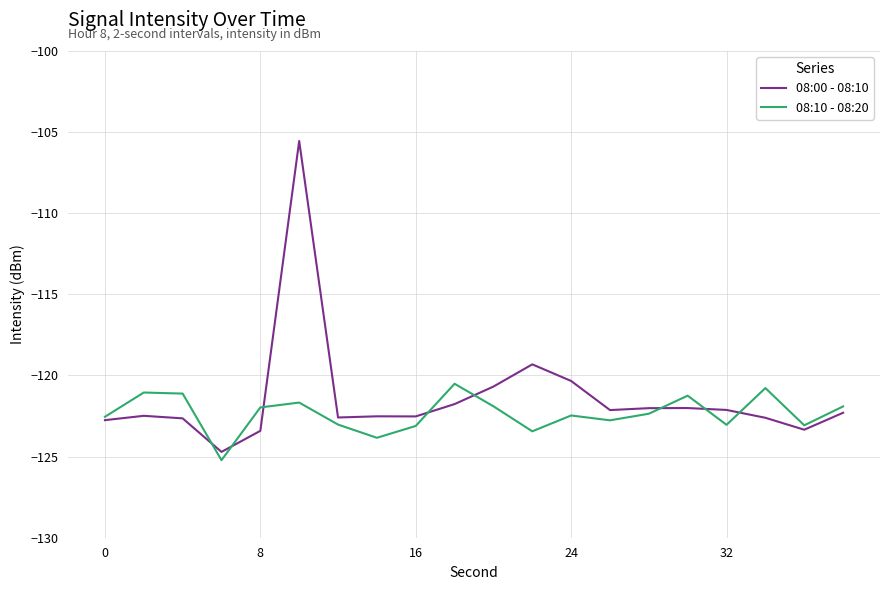

What is the minimum value shown in the chart?

-125.2